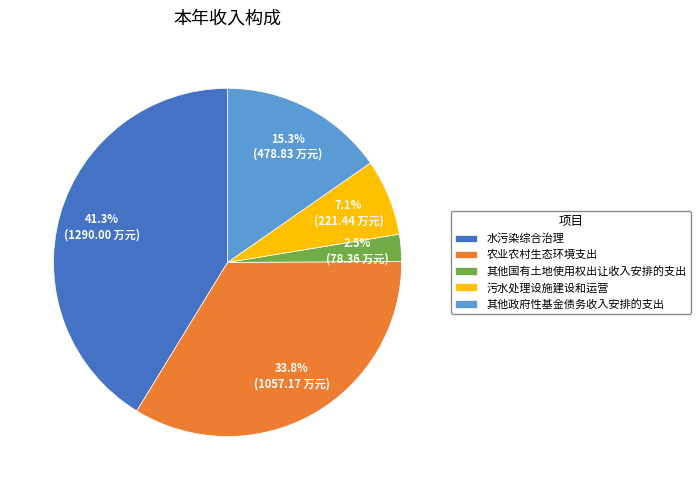

Count the number of slices in the pie.

5